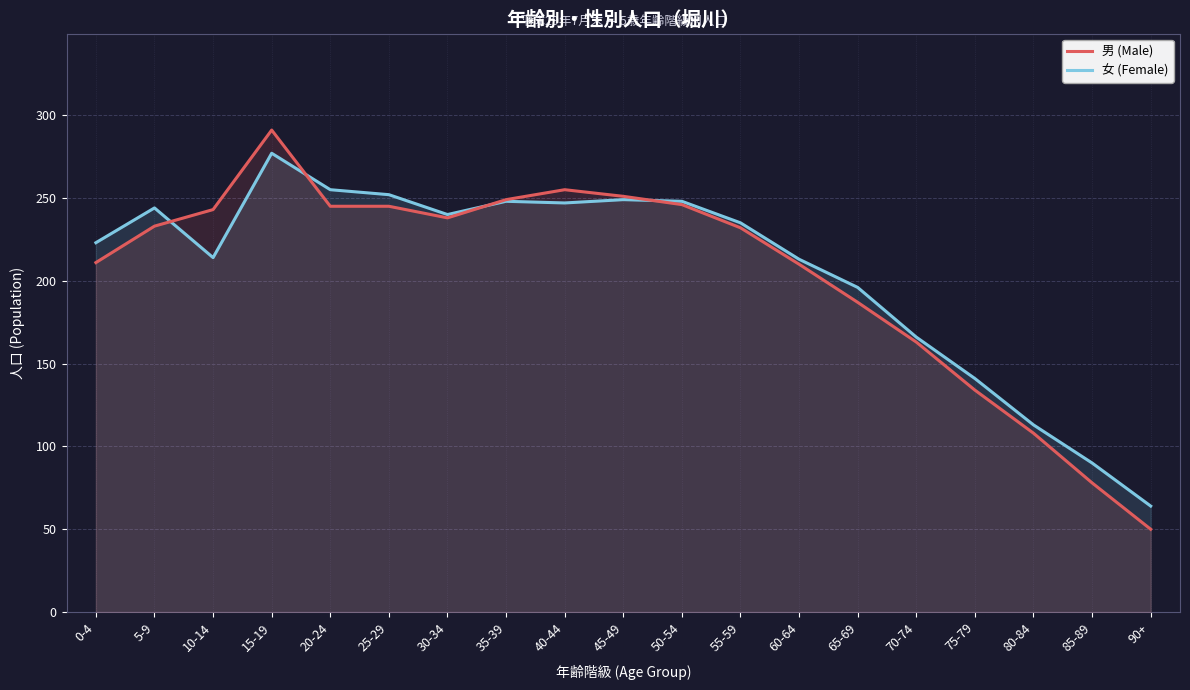

What is the difference between the highest and lowest values at 5-9?

11